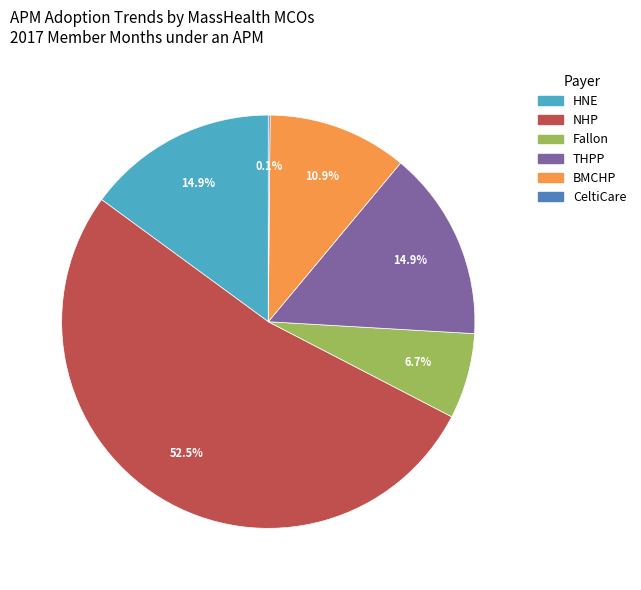

To the nearest percent, what is the average slice percentage?

17%